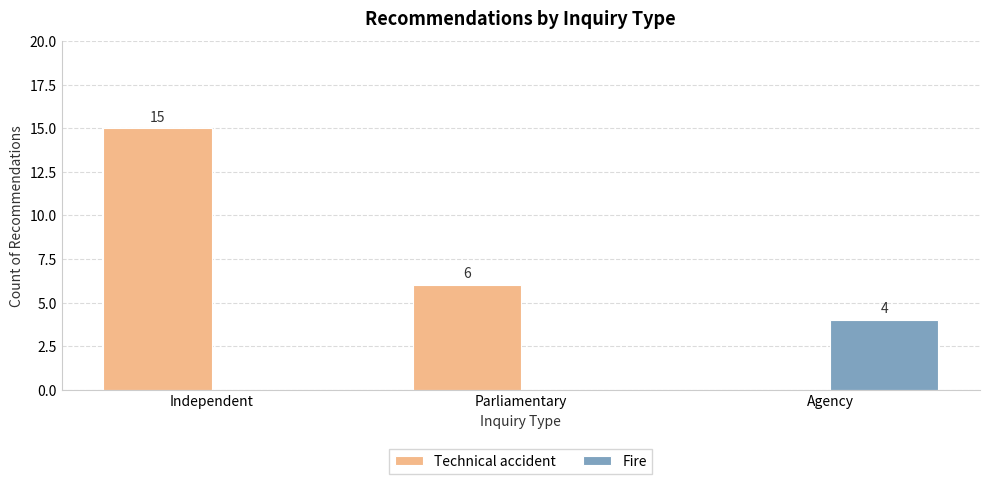

Is the value of Fire at Parliamentary greater than the value of Technical accident at Independent?

No